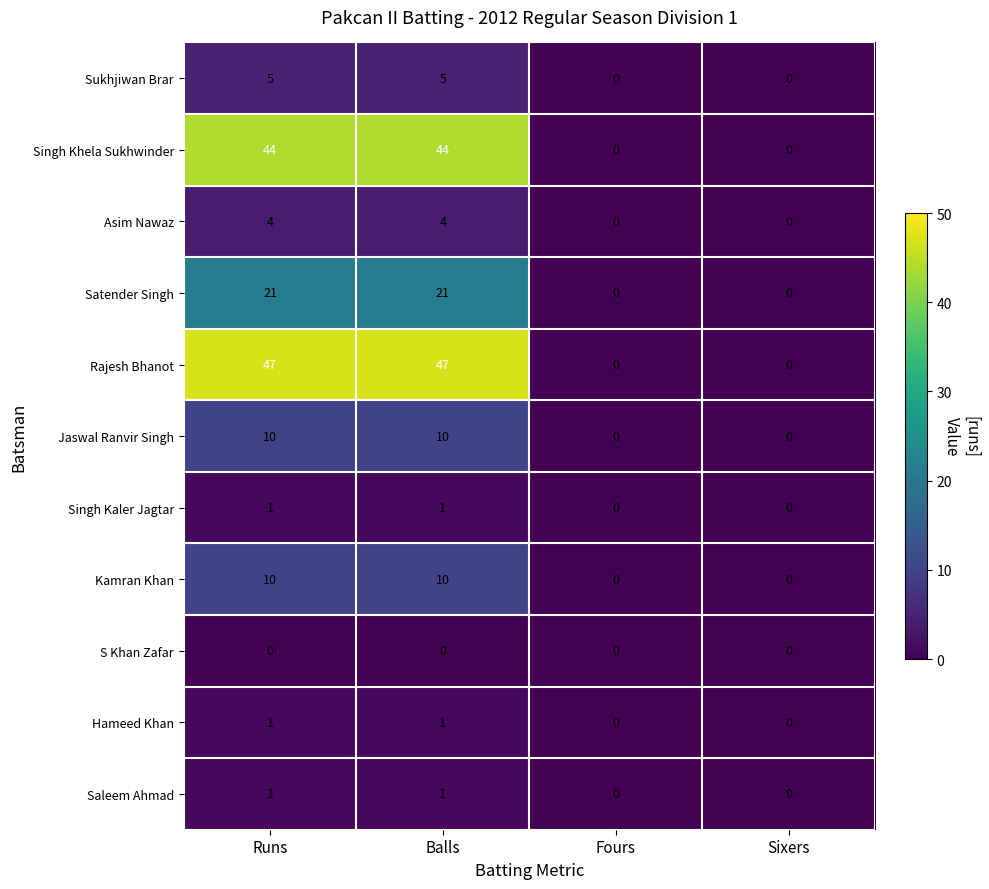

Which series has the widest spread of values?

Rajesh Bhanot